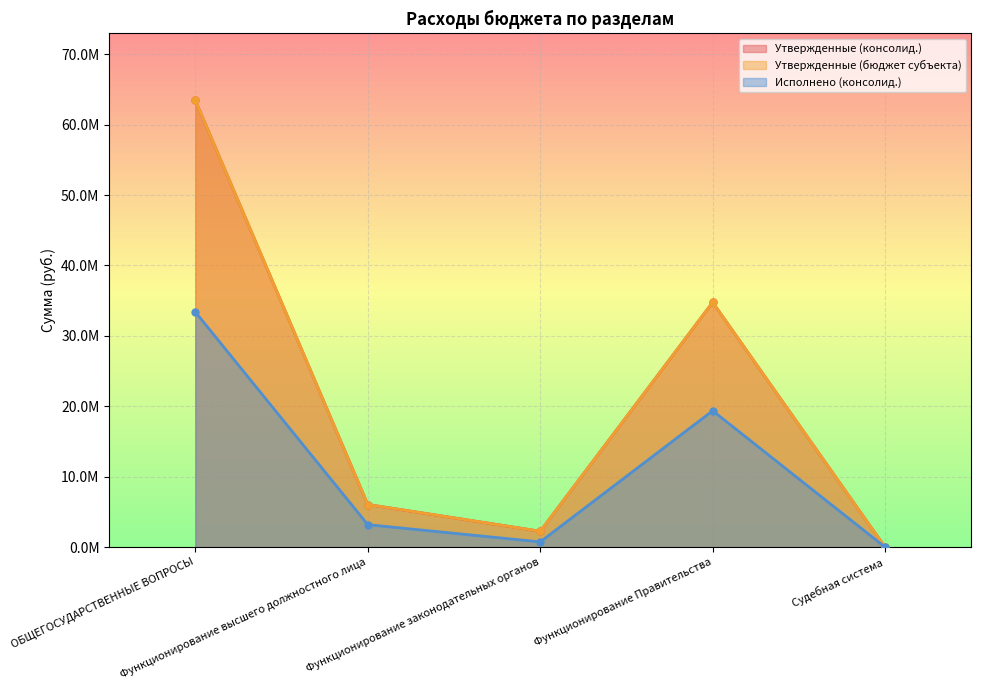

What is the spread (max minus min) of values at Функционирование высшего должностного лица?

2861254.4